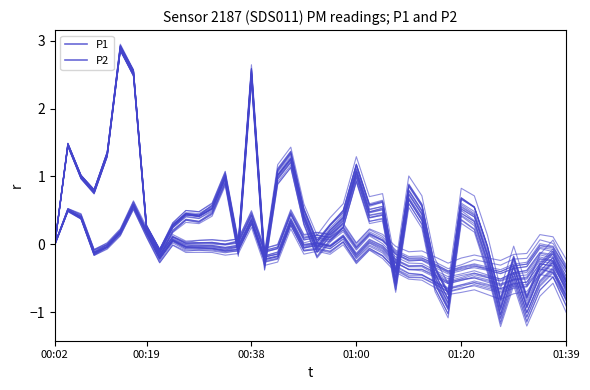

The P1 series shows -0.7 at 38. True or false?

False